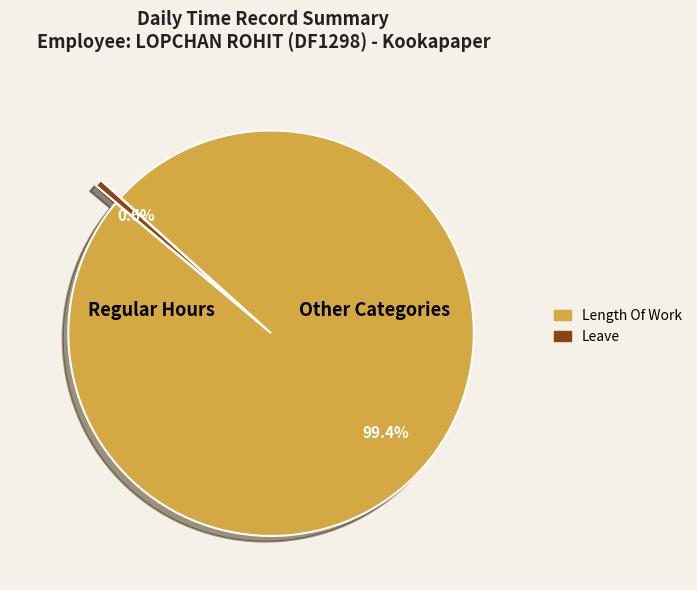

Is there a majority slice in this chart?

Yes